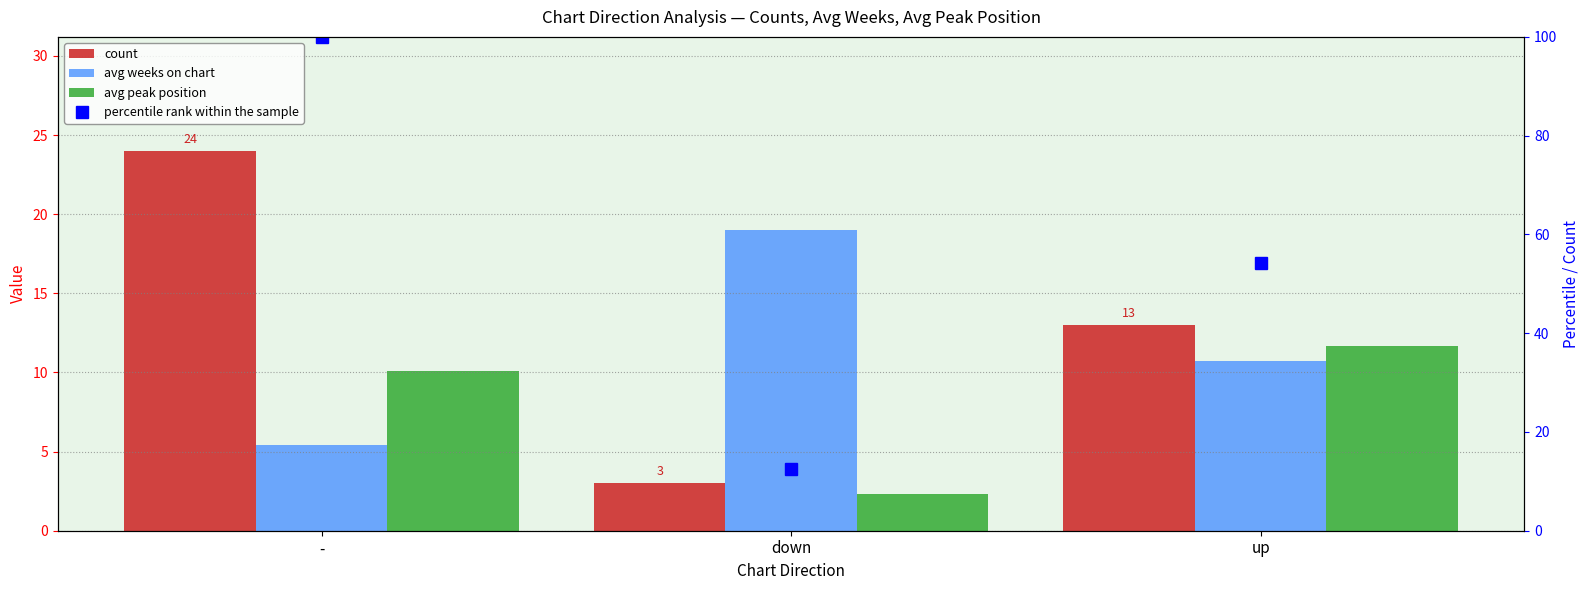

Count the number of categories in the chart.

3